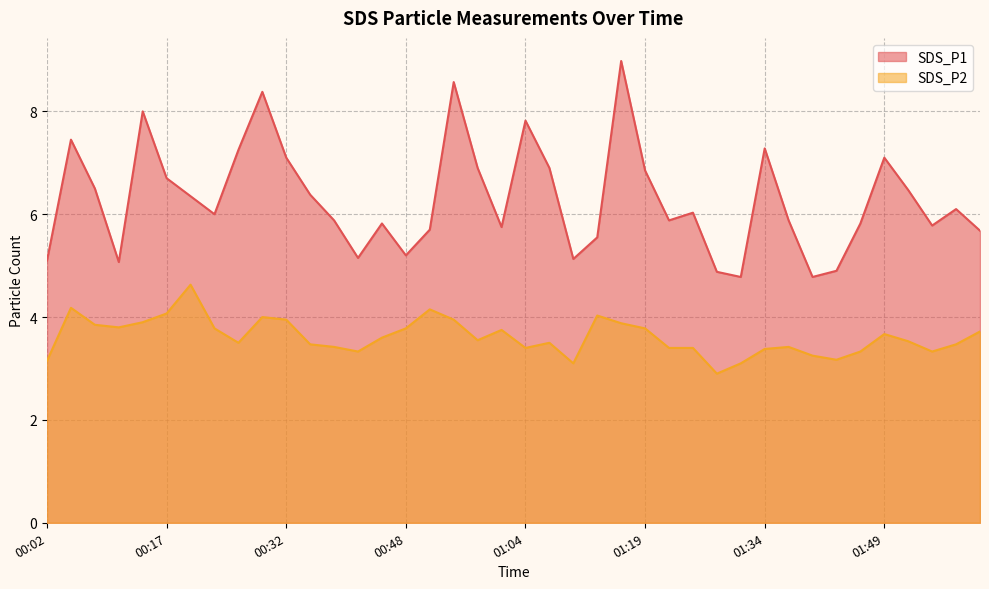

True or false: SDS_P1 and SDS_P2 cross at least once.

False